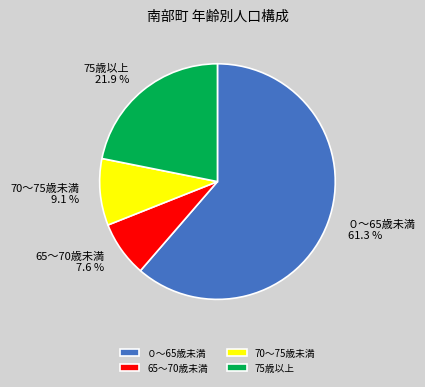

Approximately how many times larger is the value at 70～75歳未満 compared to 65～70歳未満?

1.2